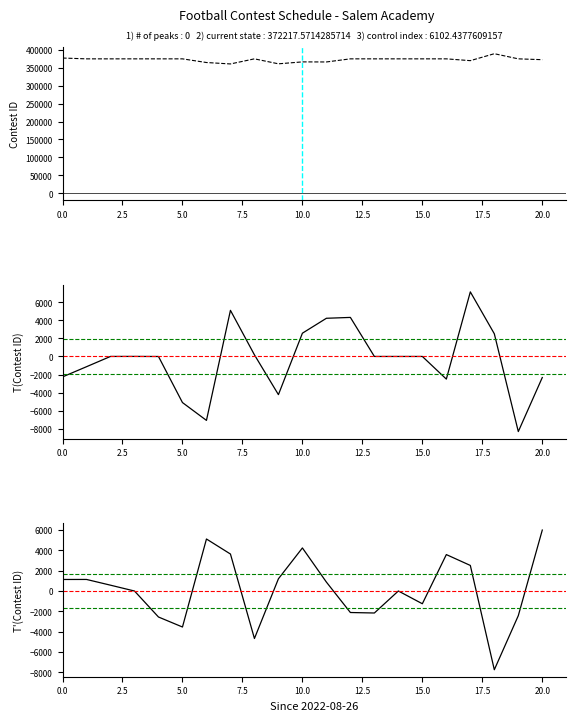

How many data points in T'(Contest ID) are less than 570?

10